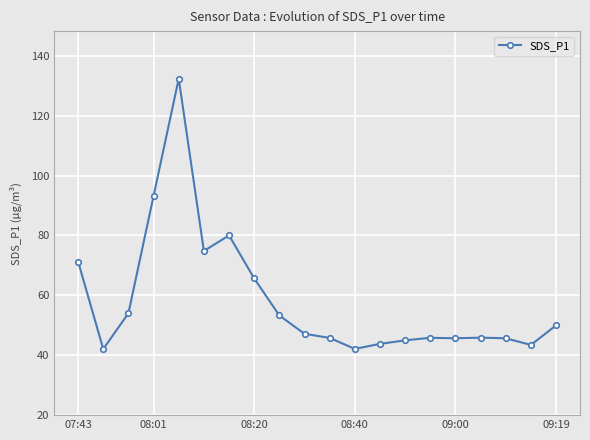

What is the smallest value displayed?

42.1